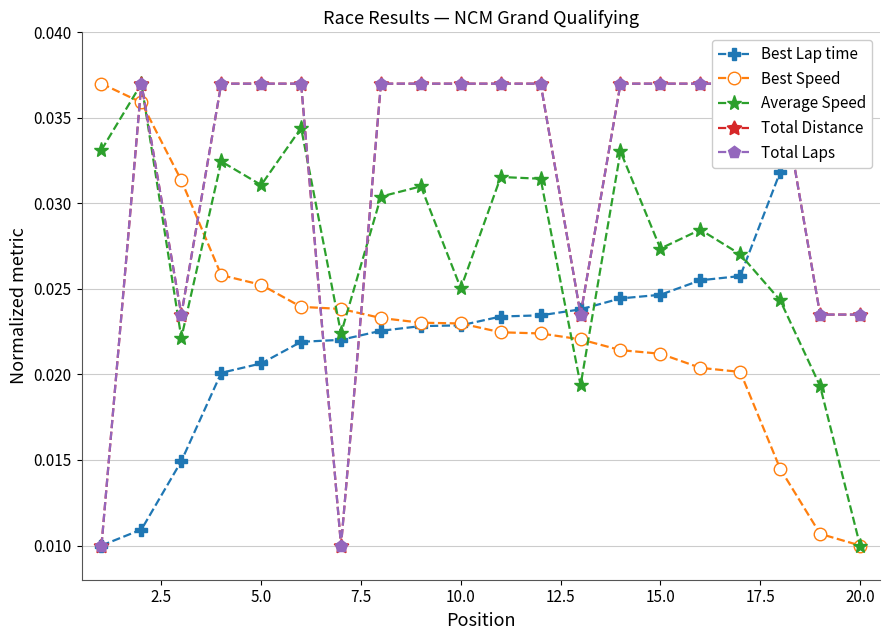

How many lines are shown in the chart?

5